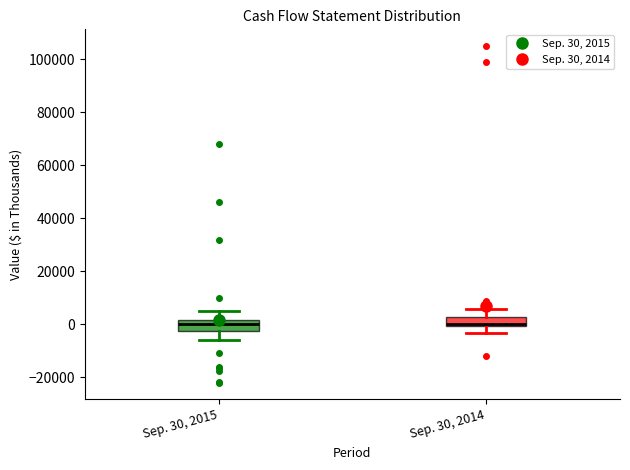

Reading left to right, read every box against the y-axis: the position of its median line, the range the box covers, and the ends of its whiskers. The values are not printed on the chart, so give them approximately, as read against the axis.

Sep. 30, 2015: median 0, box -2000 to 2000, whiskers -6000 to 6000
Sep. 30, 2014: median 0 (just above the box's lower edge), box 0 to 2000, whiskers -4000 to 6000